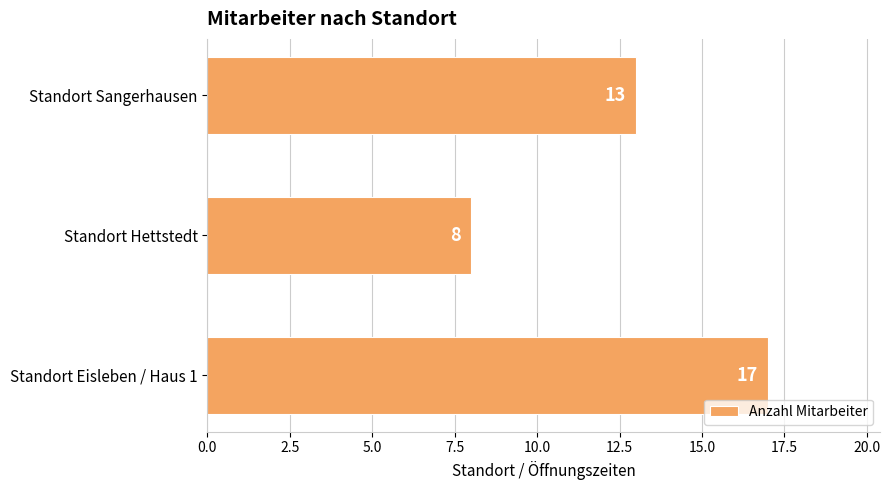

Where is the data nearest to the value 12?

Standort Sangerhausen